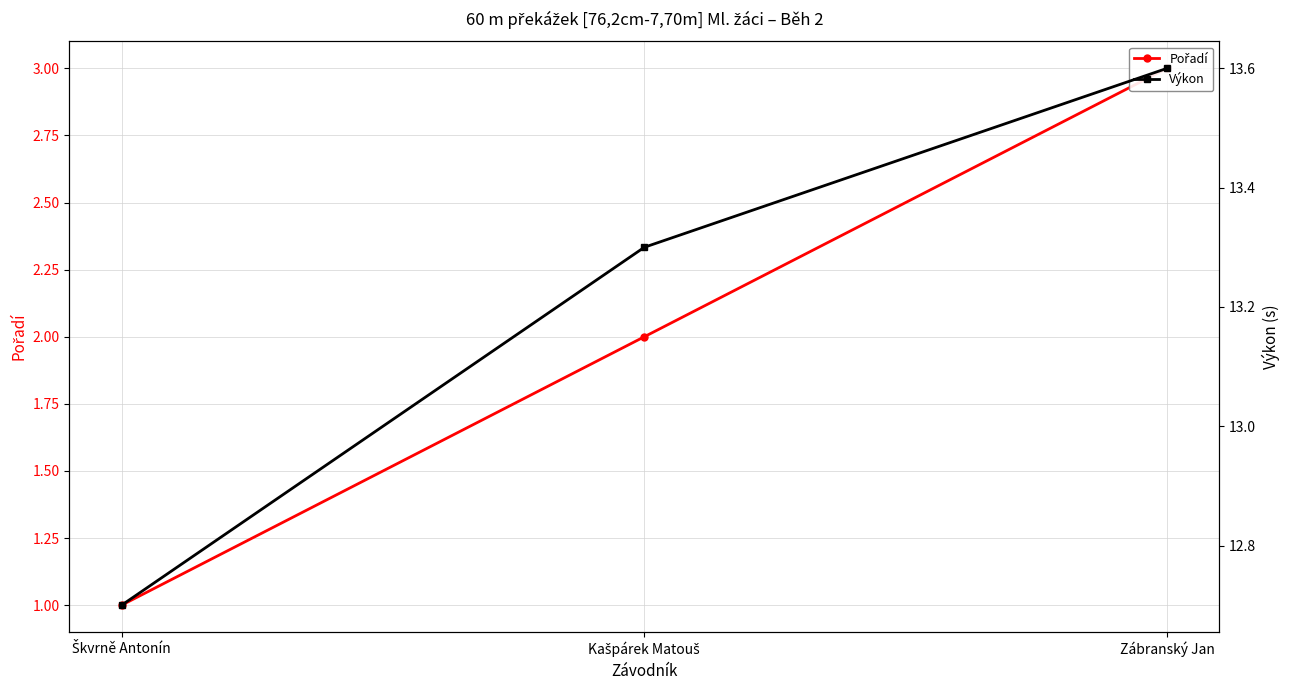

What is the average value of the Výkon series?

13.2